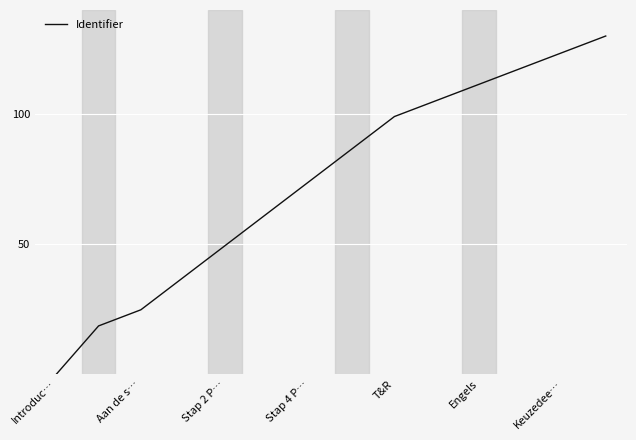

What is the difference between the maximum and minimum values?

130.0